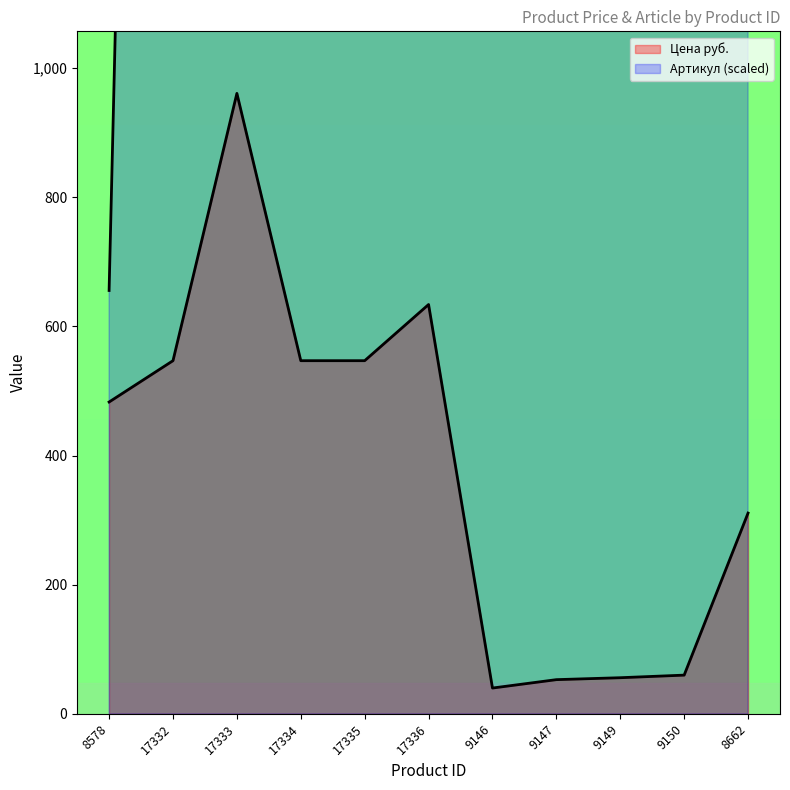

Is the value of Цена руб. at 17336 greater than the value of Артикул at 9149?

No